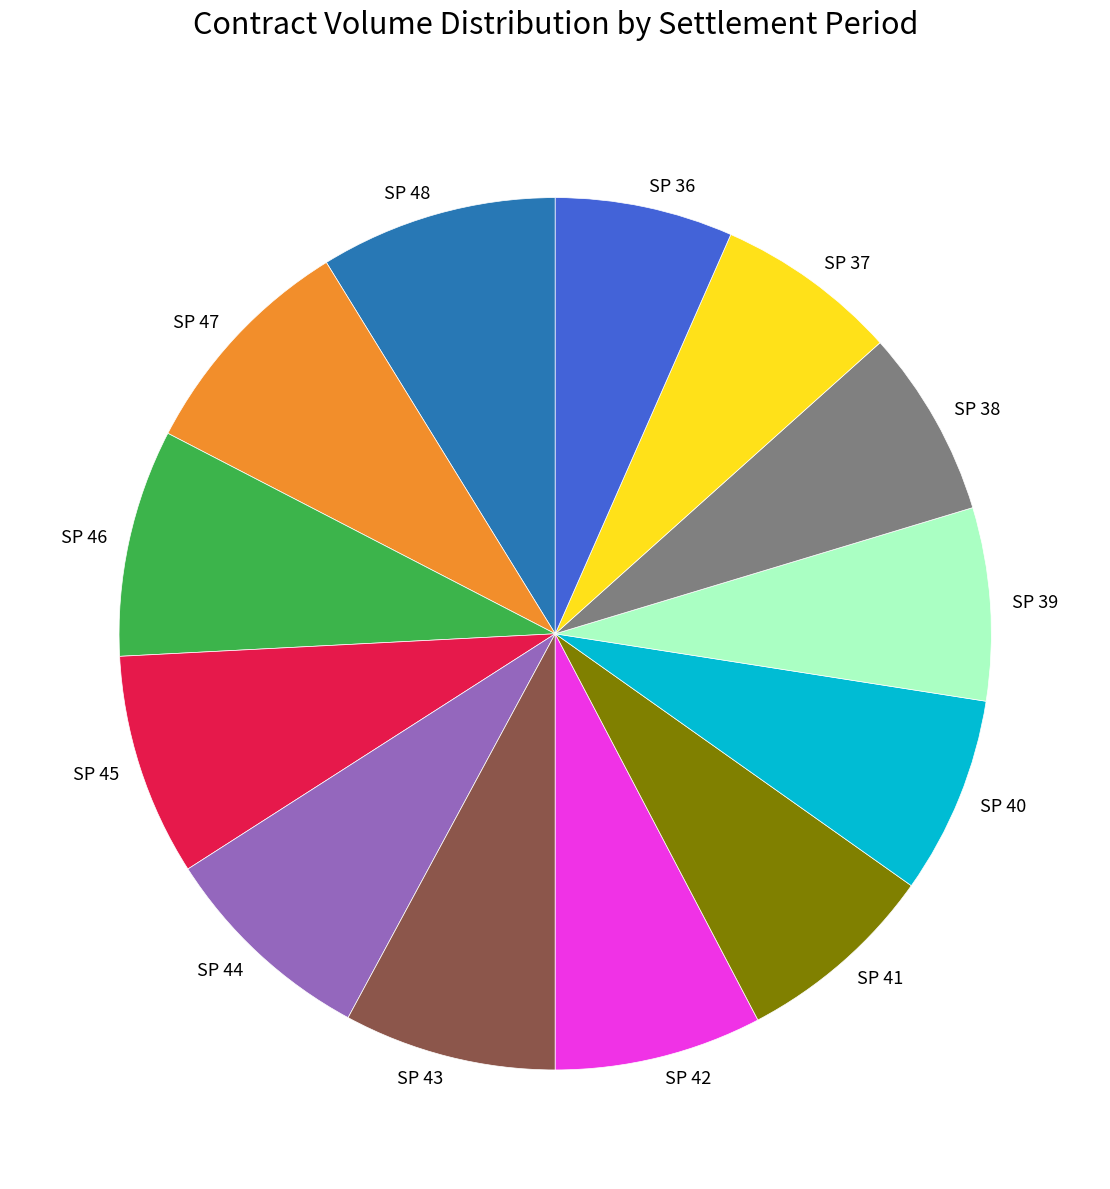

The SP 40 slice represents 1% of the pie. True or false?

False